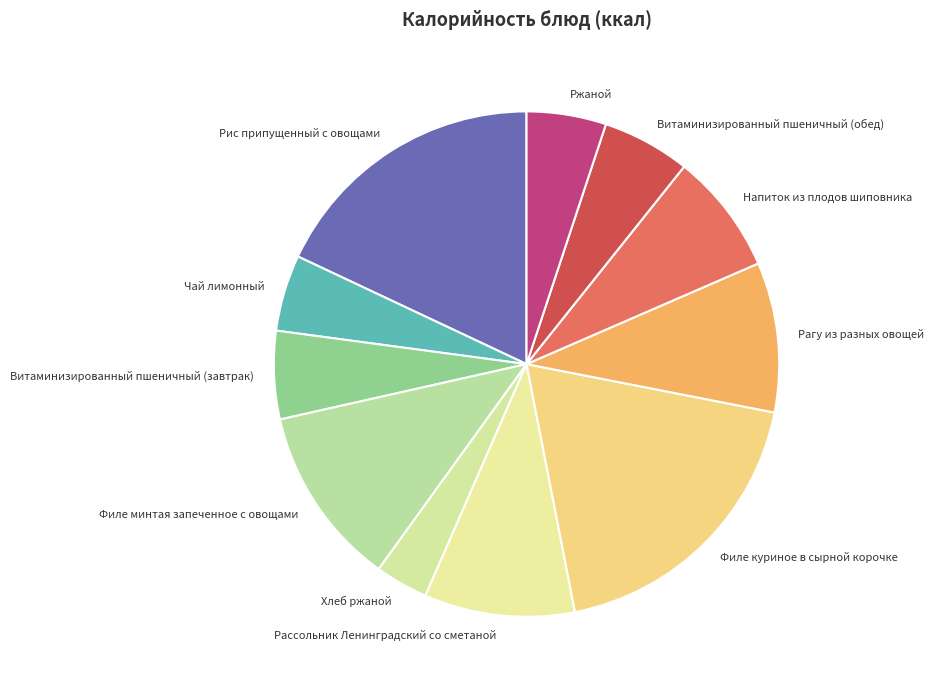

What is the ratio of the value at Рассольник Ленинградский со сметаной to the value at Рис припущенный с овощами?

0.5